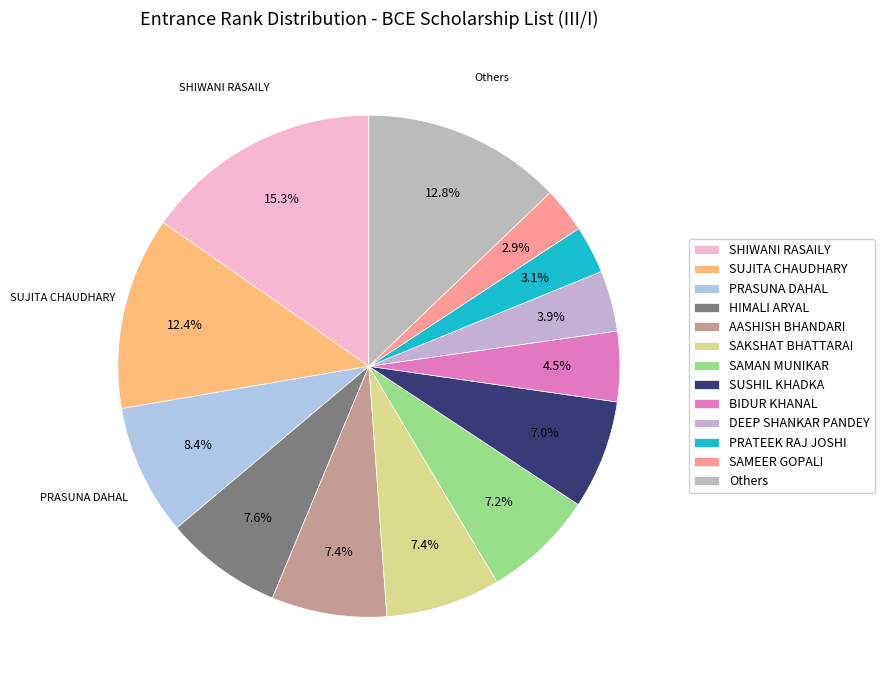

What is the largest slice in the pie chart?

SHIWANI RASAILY